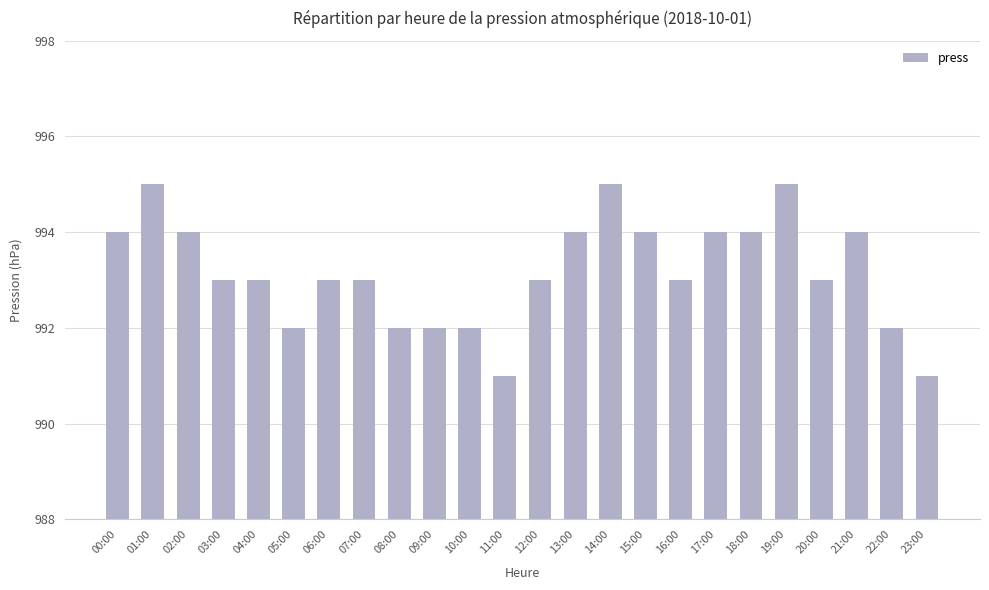

How many categories are shown in the chart?

24